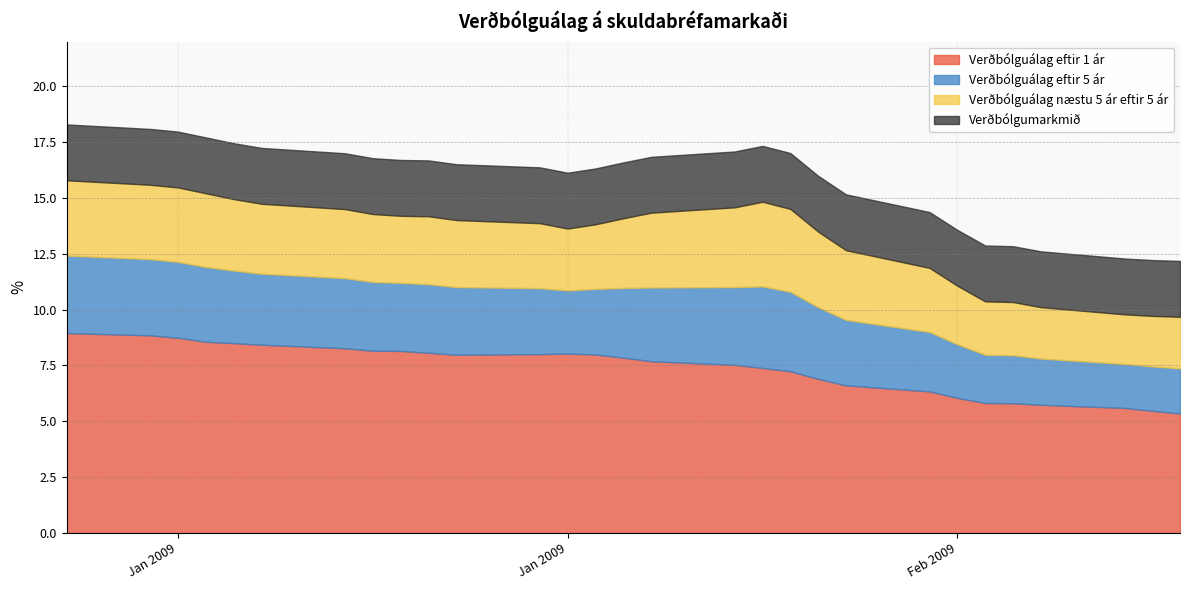

What are all the series names shown in the legend?

Verðbólguálag eftir 1 ár, Verðbólguálag eftir 5 ár, Verðbólguálag næstu 5 ár eftir 5 ár, Verðbólgumarkmið